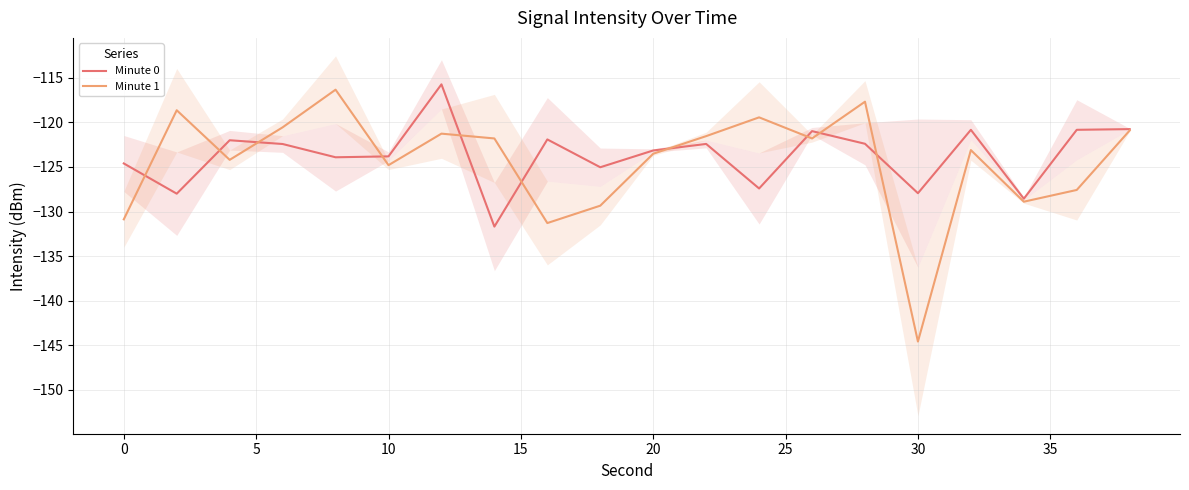

What is the highest value of the Minute 0 series?

-115.7